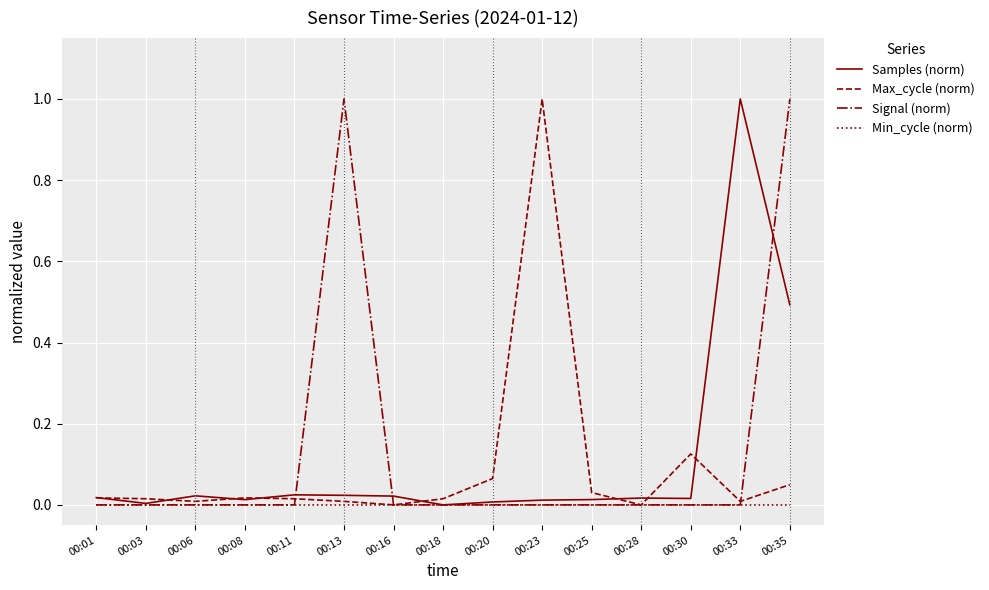

Count the number of data series in this chart.

4